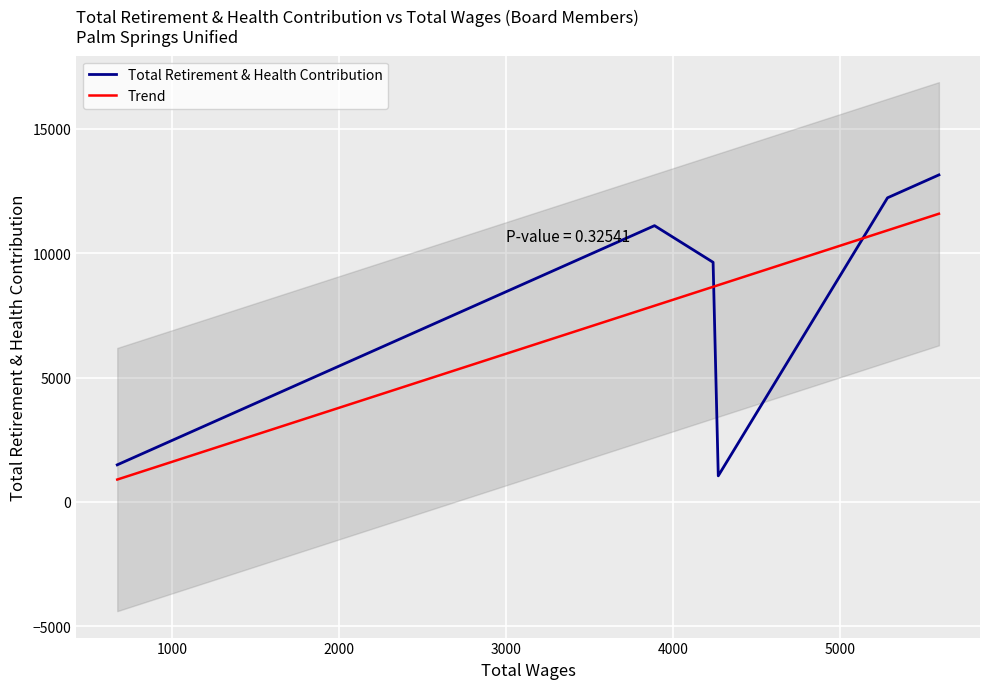

Which series has the largest total across all categories?

Trend